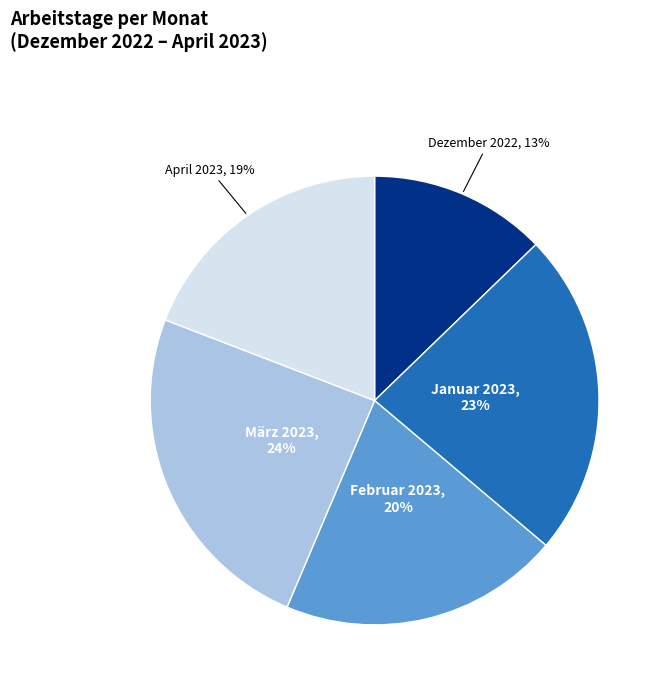

What is the largest slice in the pie chart?

März 2023